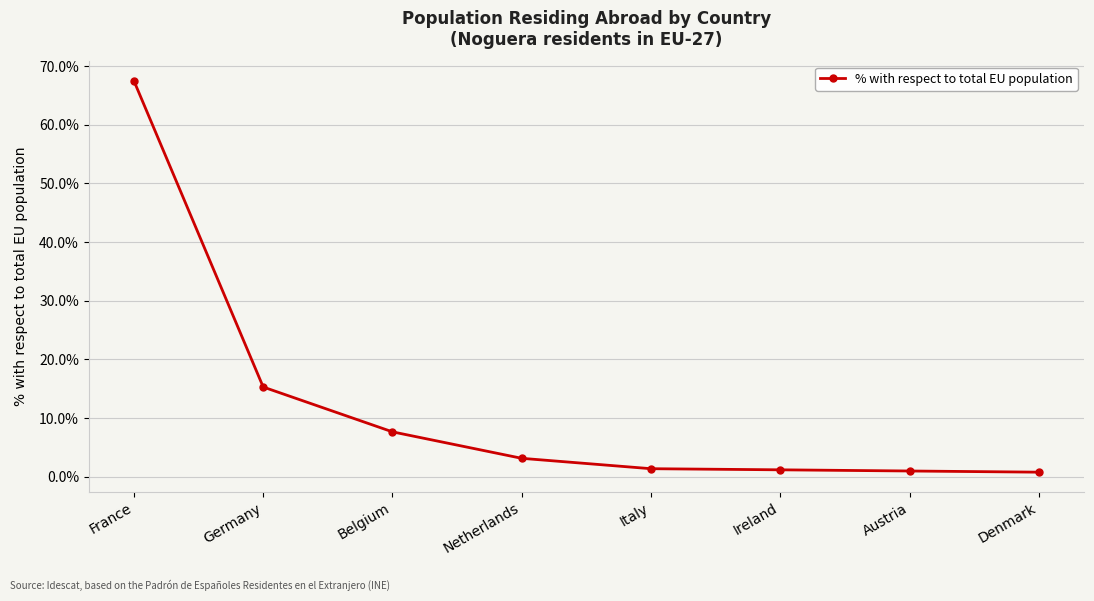

The chart shows a value of 15.3 at Germany. True or false?

True